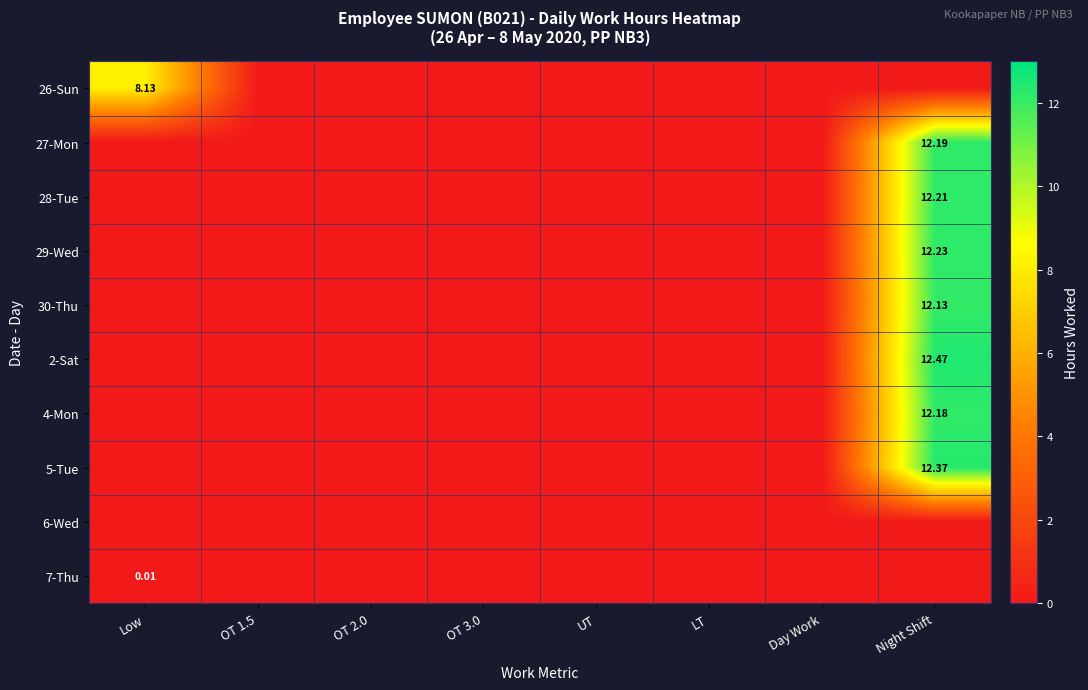

Rank the series at OT 1.5 from highest to lowest value.

26-Sun, 27-Mon, 28-Tue, 29-Wed, 30-Thu, 2-Sat, 4-Mon, 5-Tue, 6-Wed, 7-Thu